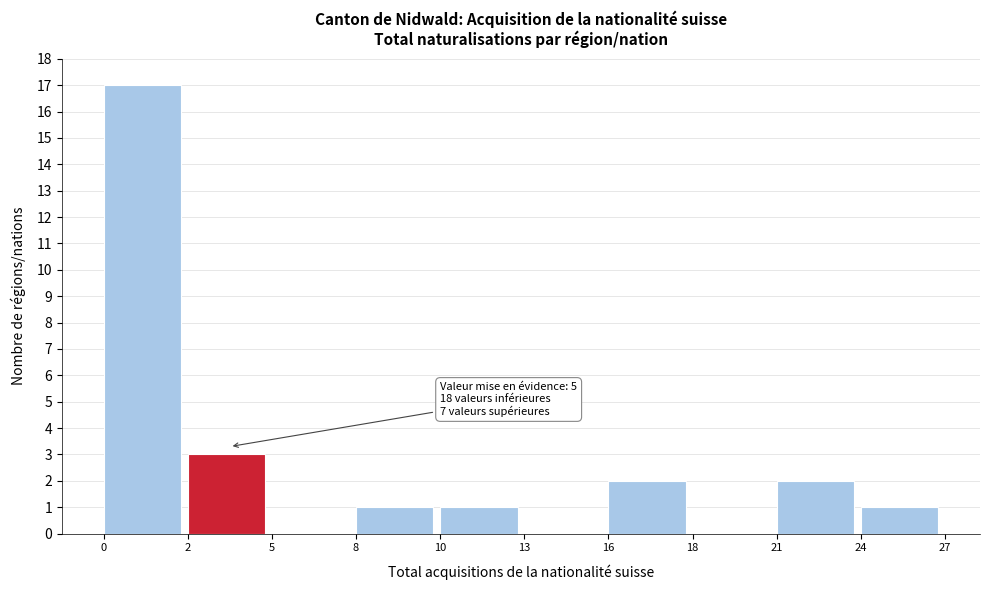

Reading left to right, what are all the values shown in this chart?

0=17	2=3	5=0	8=1	10=1	13=0	16=2	18=0	21=2	24=1